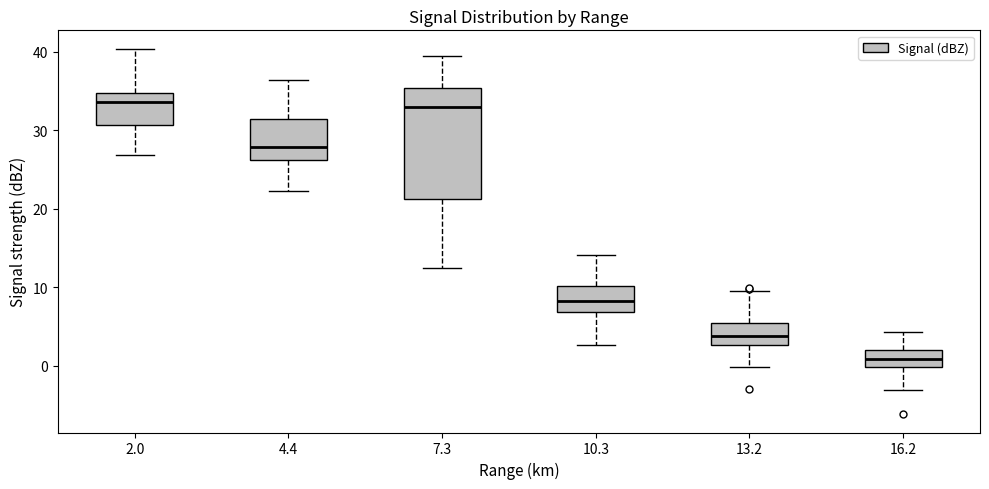

Where does the lower whisker of the box at x = 10.3 end on the y-axis? The values are not printed on the chart, so give them approximately, as read against the axis.

3